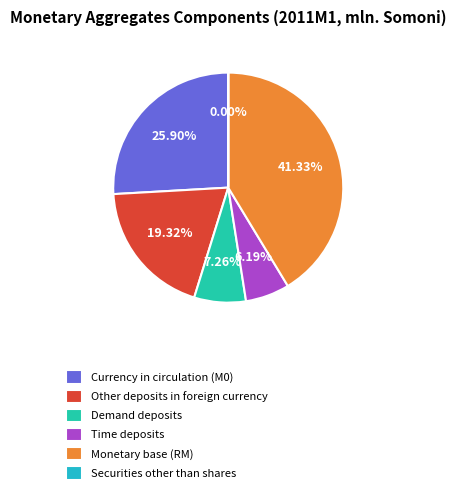

Is there any slice that represents more than half of the pie?

No